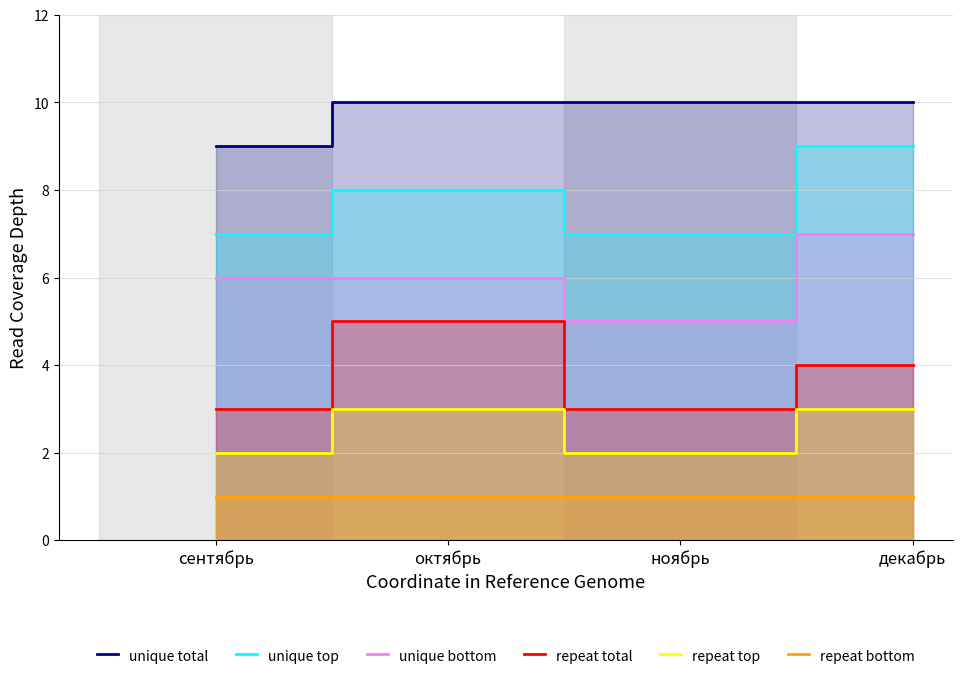

True or false: unique top and unique bottom intersect in this chart.

False